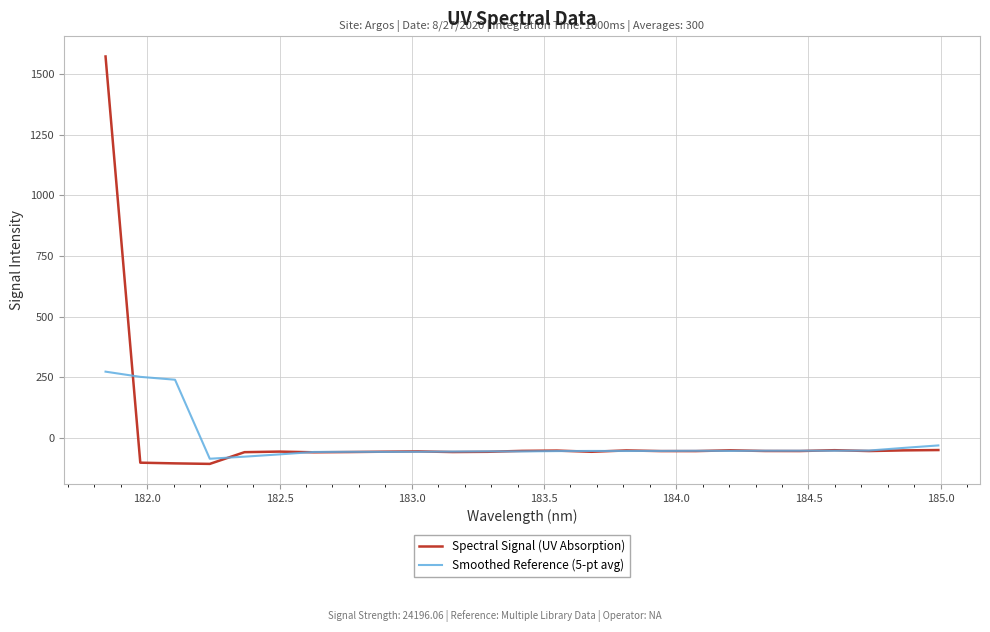

What is the minimum value for Spectral Signal (UV Absorption)?

-107.3